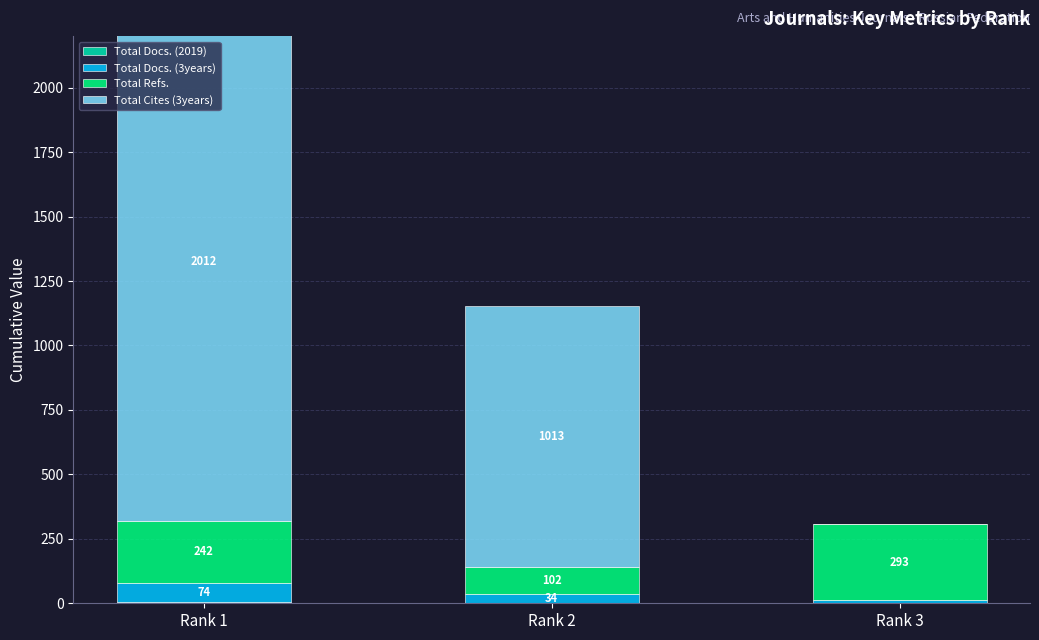

Which has a higher value, Rank 3 or Rank 2?

Rank 2